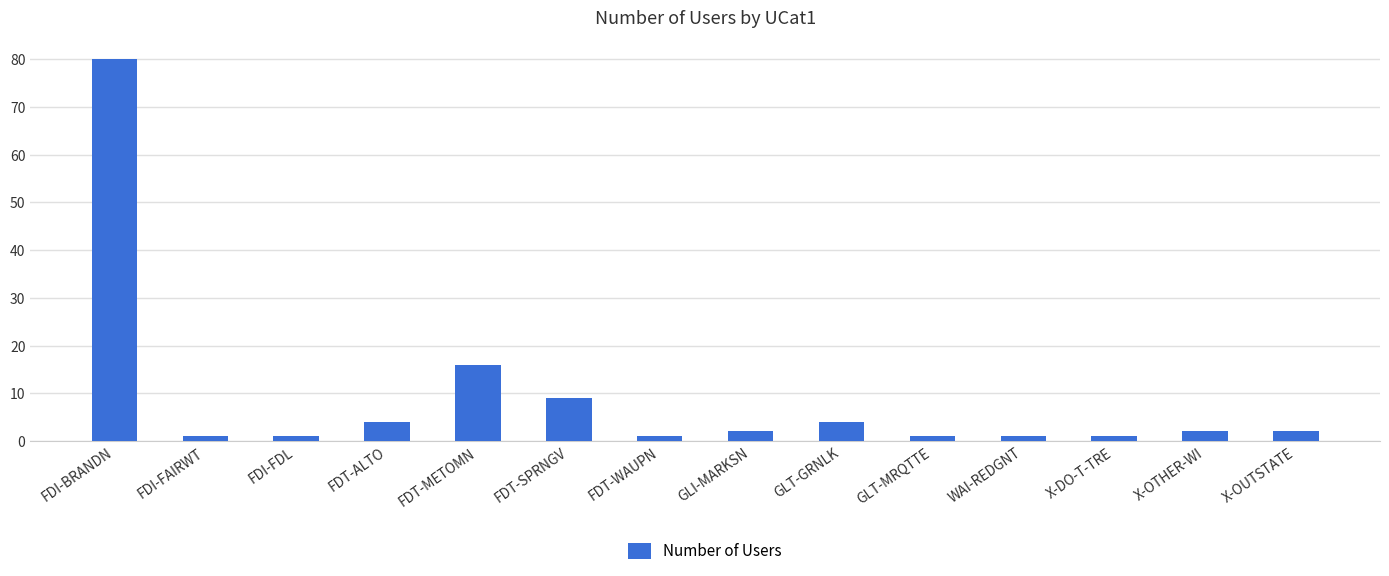

What is the ratio of the value at X-DO-T-TRE to the value at X-OUTSTATE?

0.5